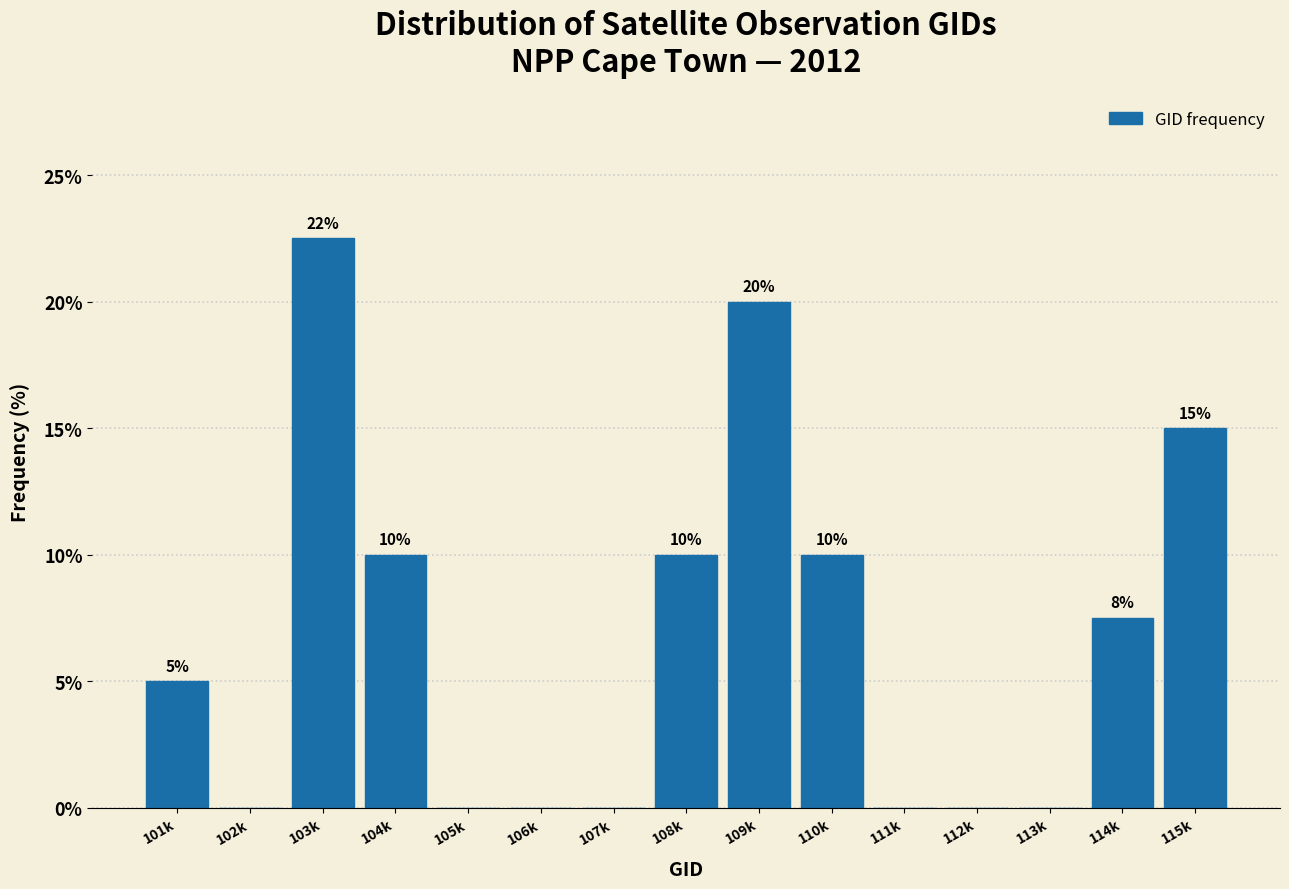

The chart shows a value of 30.2 at 109k. True or false?

False